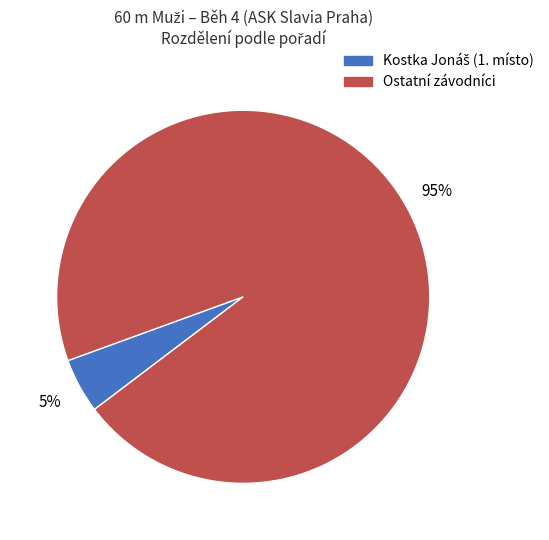

Count the number of slices in the pie.

2